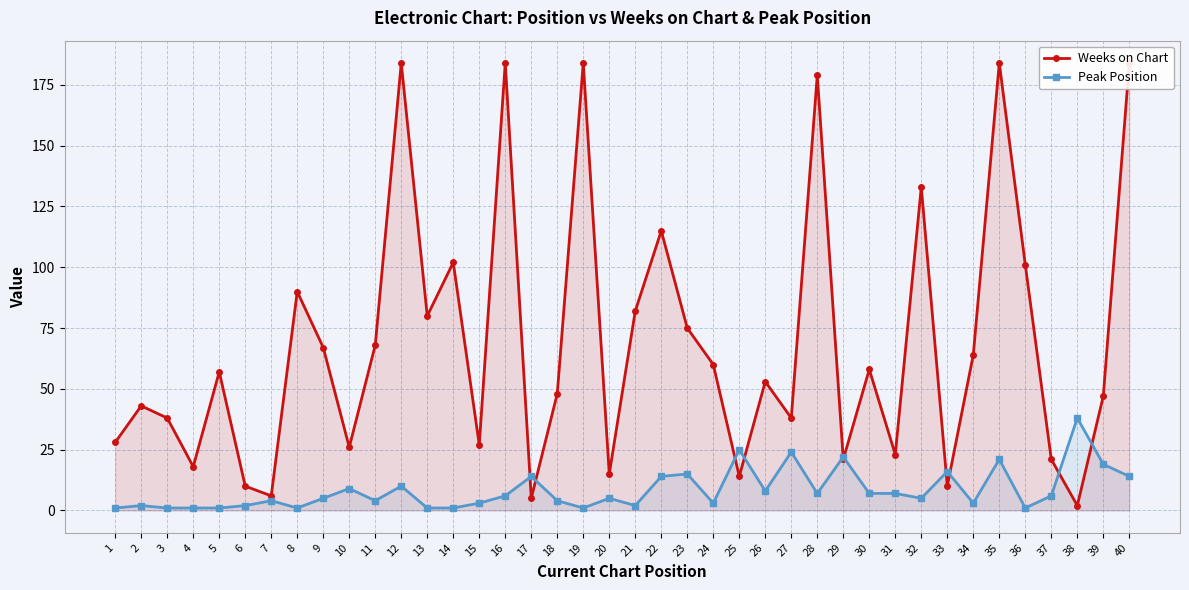

How many intersections are there between Weeks on Chart and Peak Position?

10